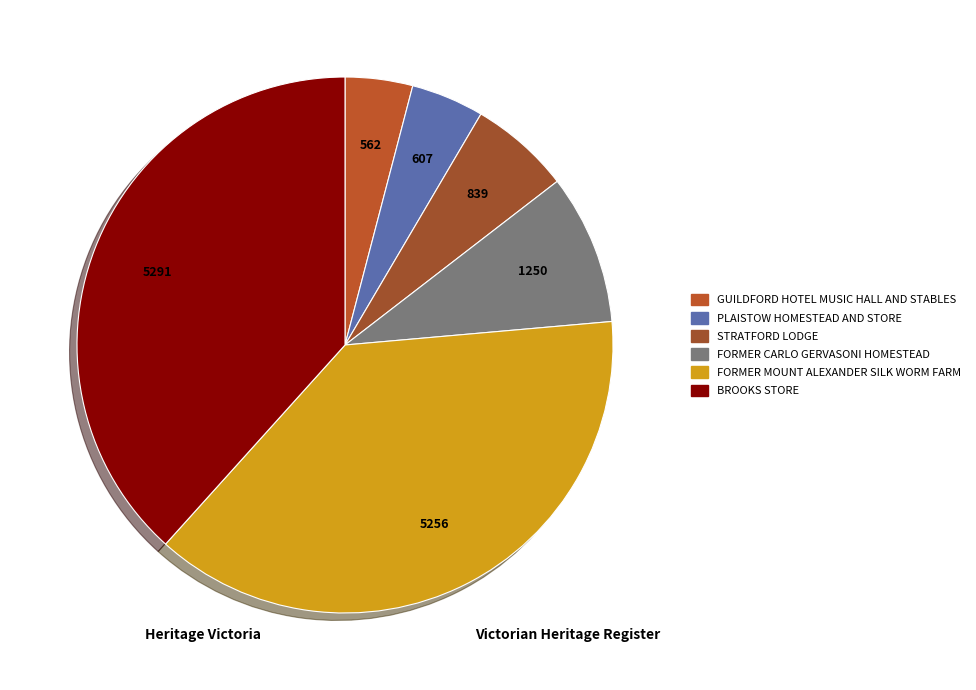

Which slice is the smallest?

GUILDFORD HOTEL MUSIC HALL AND STABLES